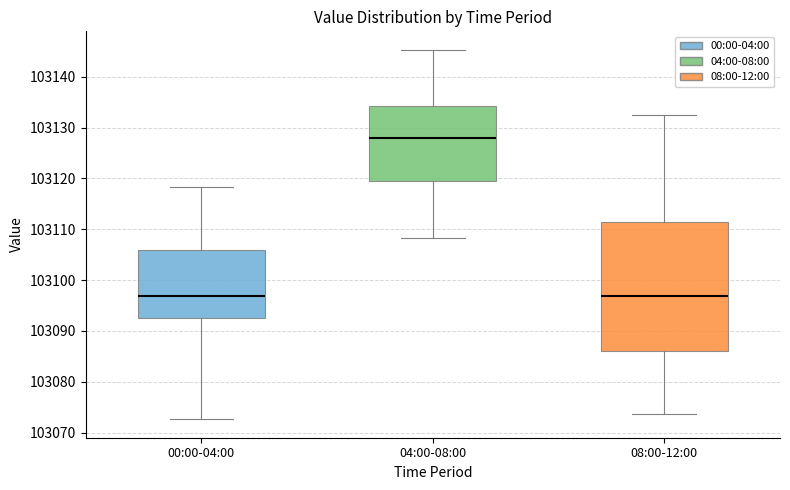

Where does the lower whisker of the box for 04:00-08:00 end on the y-axis? The values are not printed on the chart, so give them approximately, as read against the axis.

103108